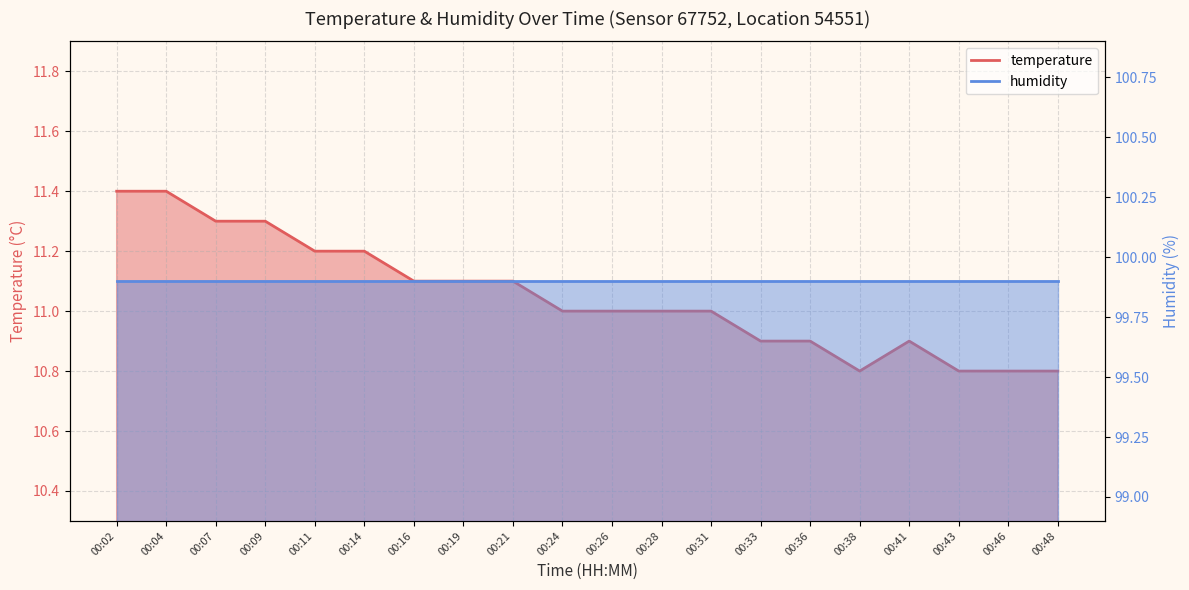

How many points are higher than both their immediate neighbors (excluding endpoints)?

1